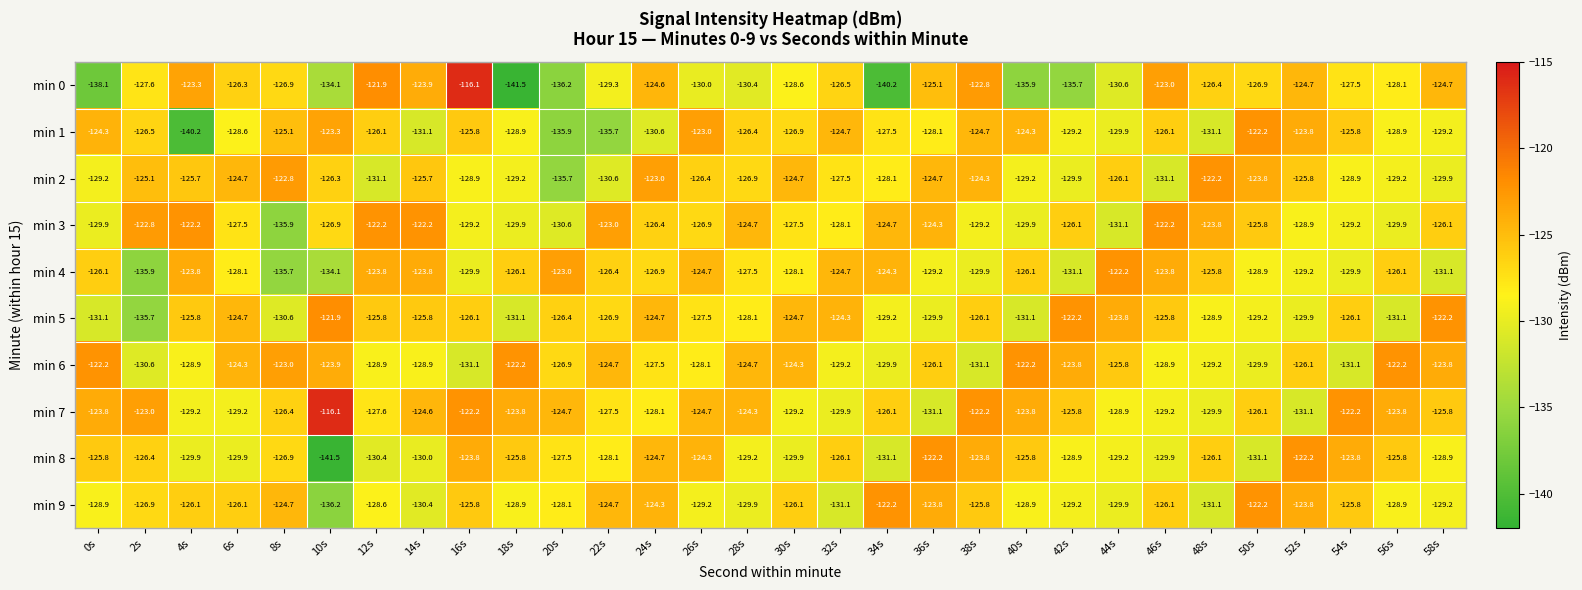

Is the value of min 1 at 16s greater than the value of min 5 at 16s?

Yes